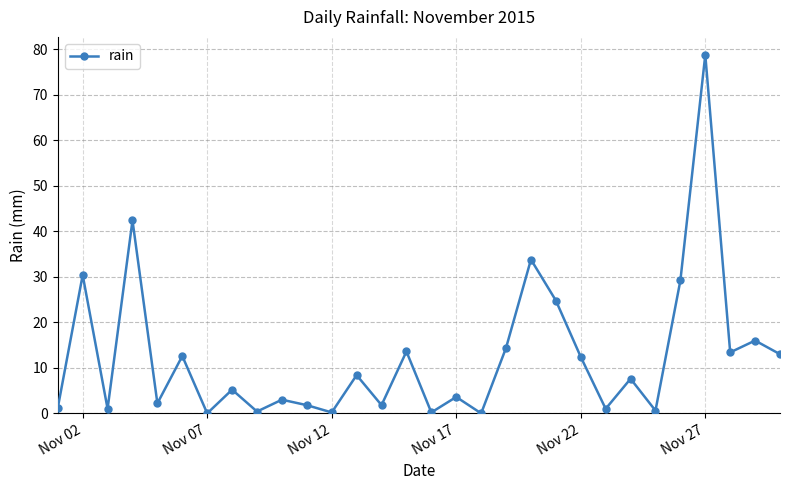

What is the average value?

12.4